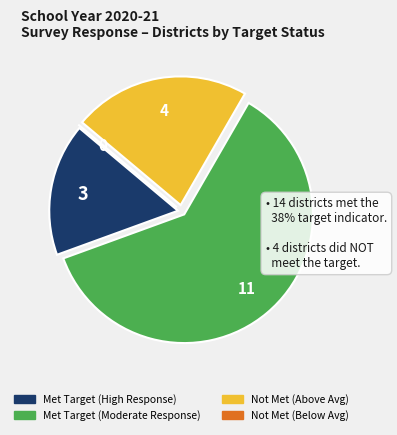

Is there any slice that represents more than half of the pie?

Yes